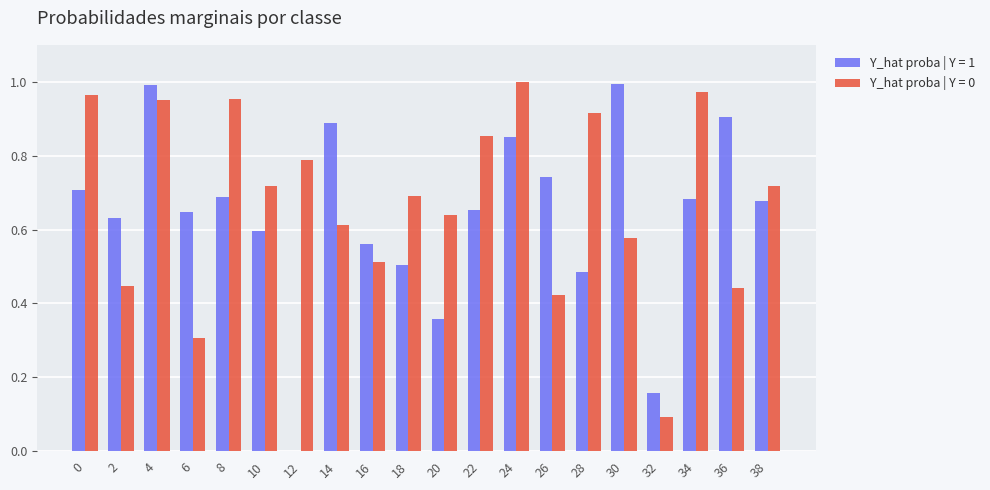

Is it true that Y_hat proba | Y = 0 equals 1.6 at 8?

False